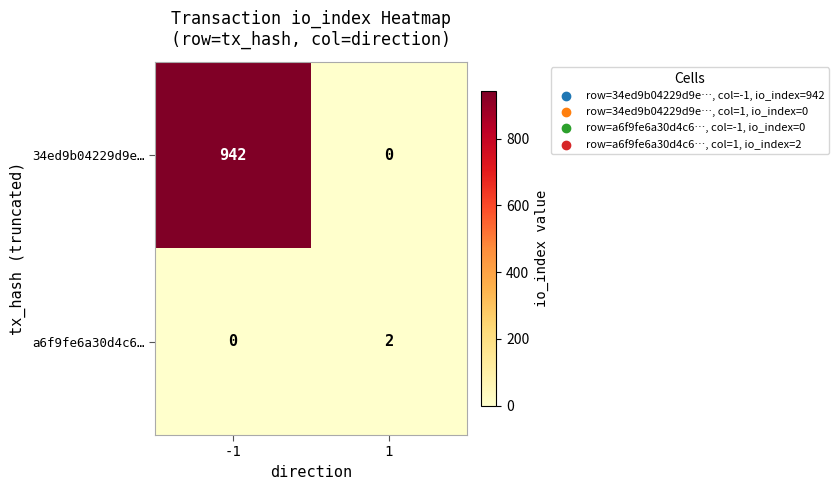

At which category is the sum across all series the highest?

-1